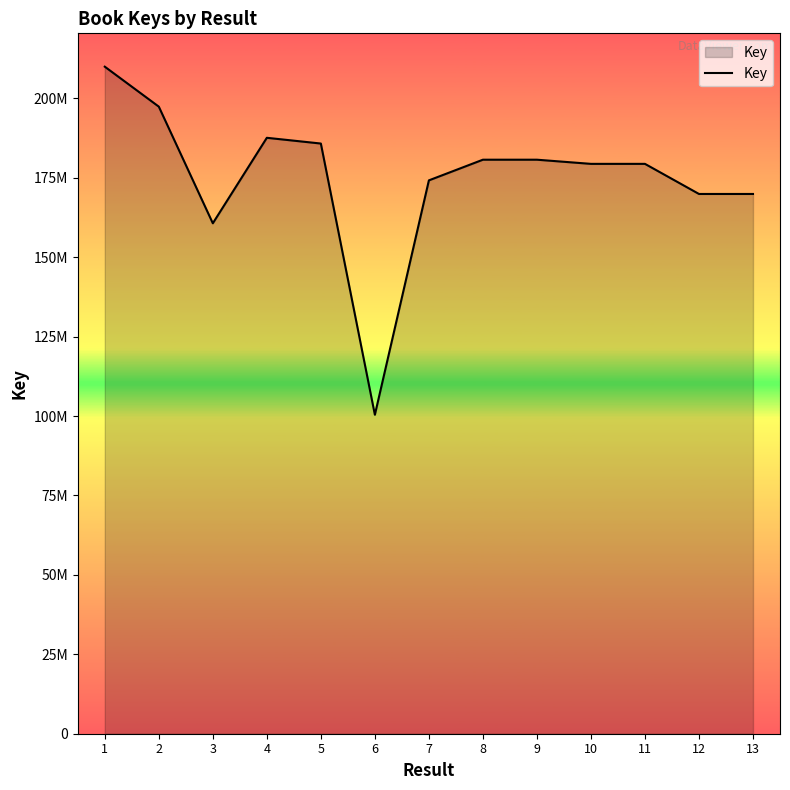

Where is the first local maximum?

4